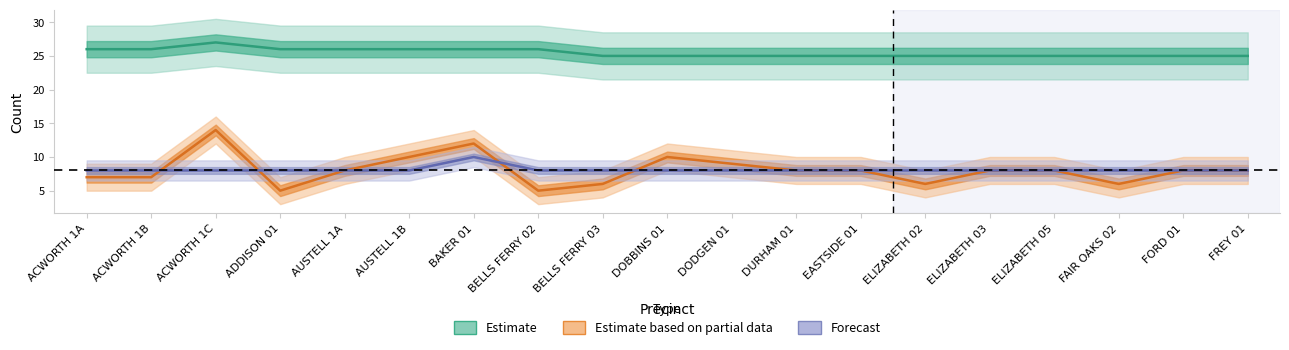

Read the Estimate value at BELLS FERRY 03.

25